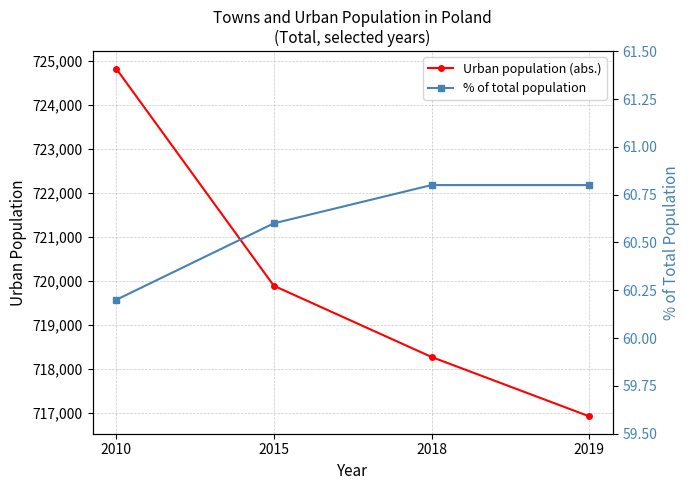

How many values in the Urban population (abs.) series exceed 719890?

1